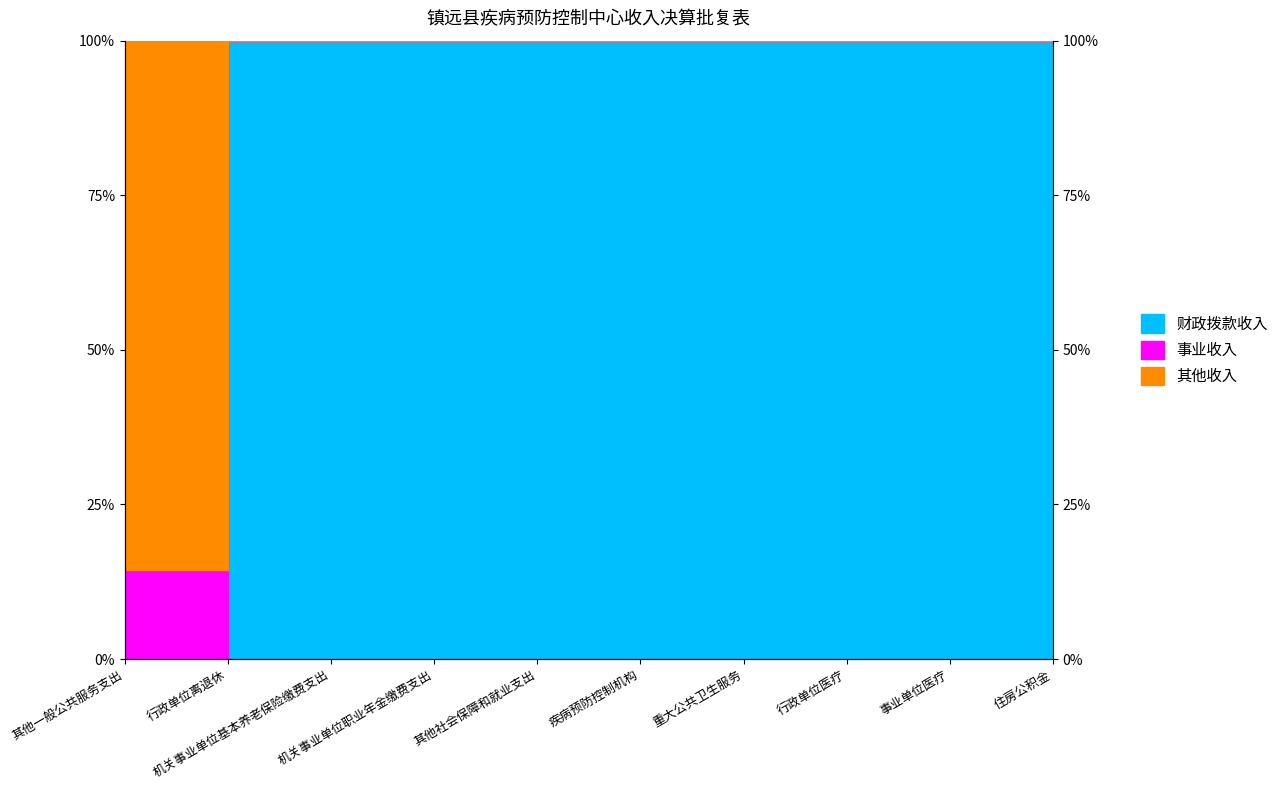

Between 其他社会保障和就业支出 and 疾病预防控制机构, which series saw the biggest shift?

事业收入